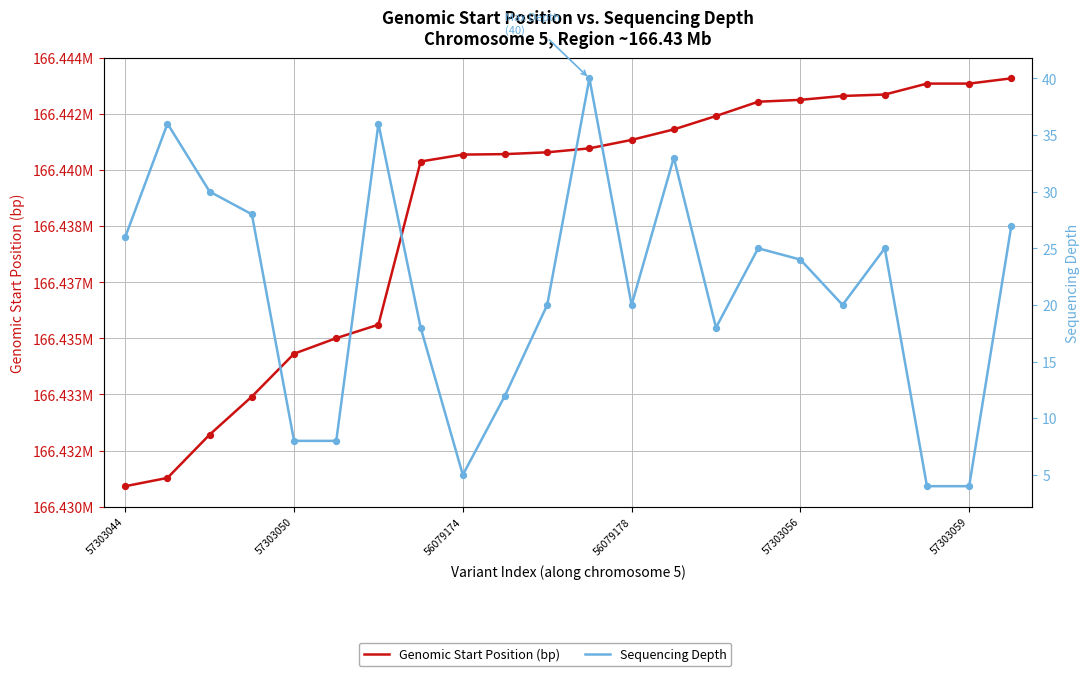

At how many categories does at least one series exceed 120414169?

22